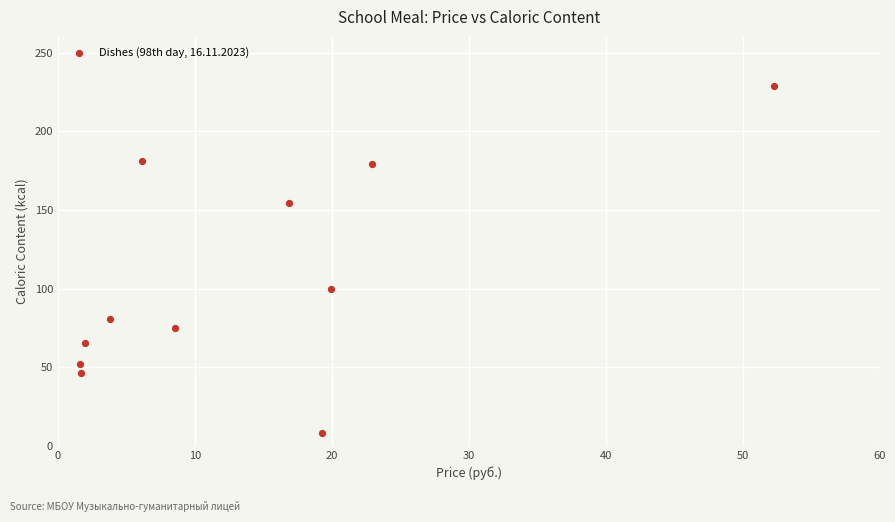

What is the range of X values (max minus min)?

50.7